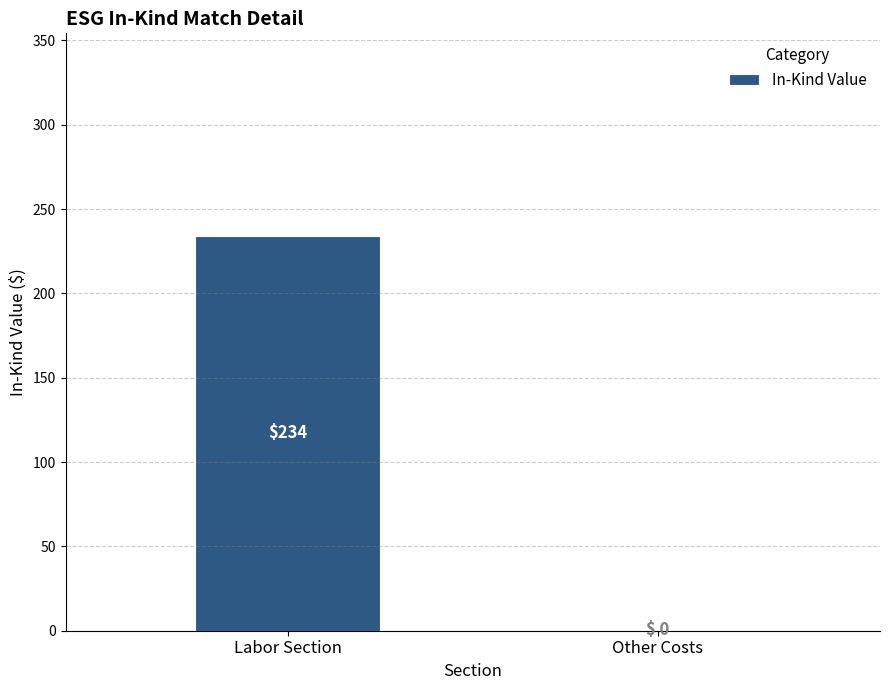

The chart shows a value of 127 at Other Costs. True or false?

False